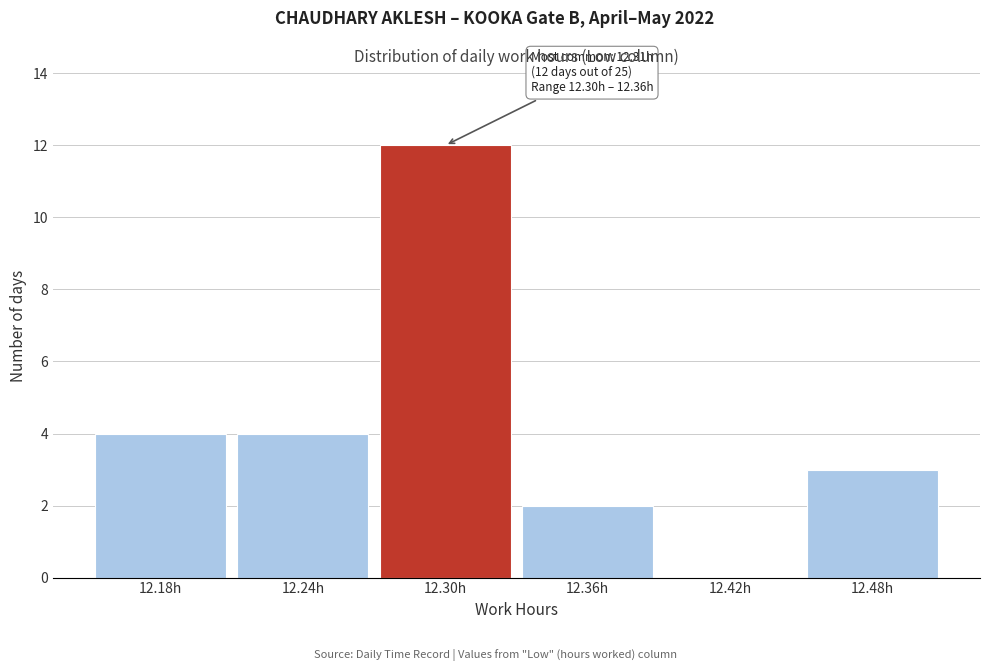

Reading left to right, extract all data points from this chart.

12.18h=4	12.24h=4	12.30h=12	12.36h=2	12.42h=0	12.48h=3